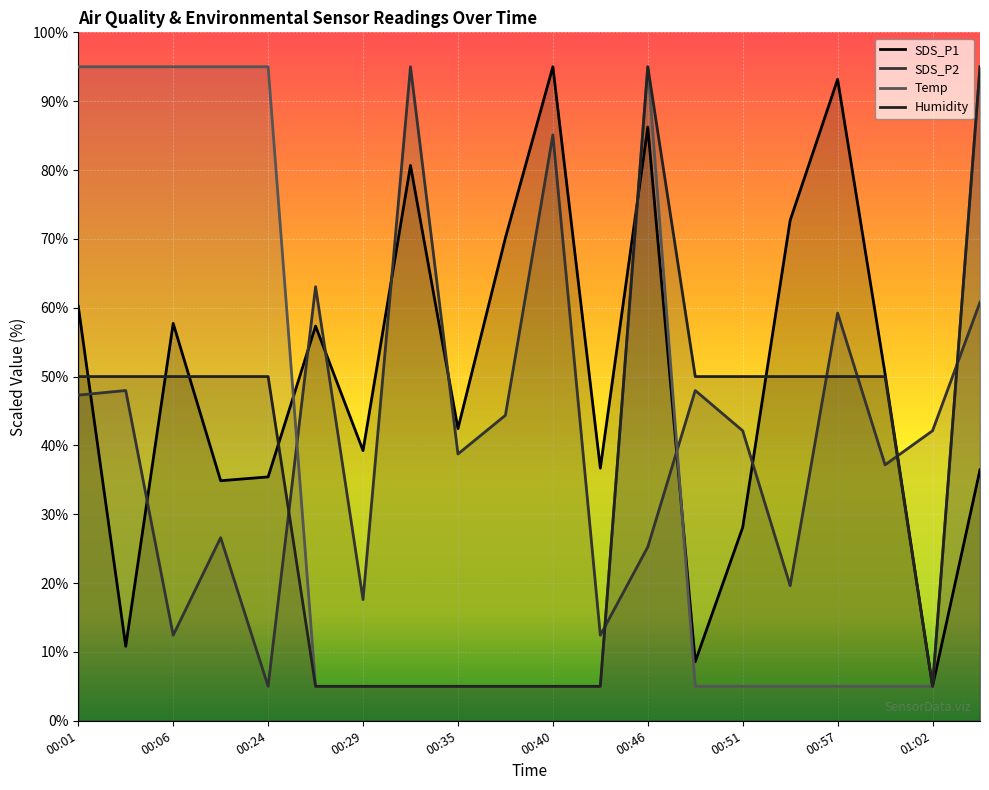

True or false: Humidity has a value of 50.0 at 00:24.

True